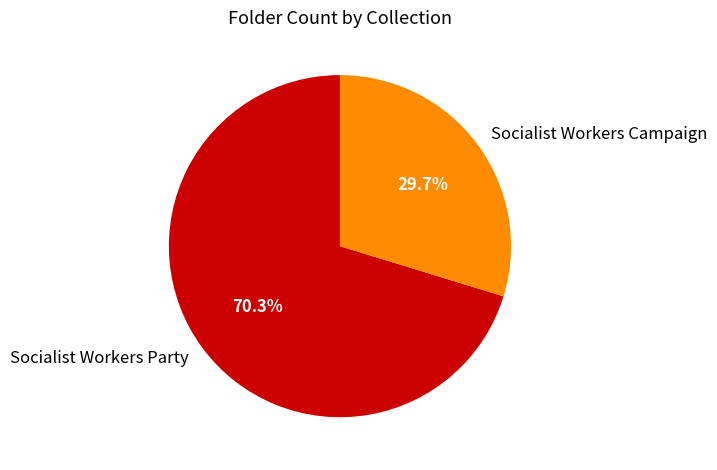

Is Socialist Workers Campaign the majority of the pie?

No